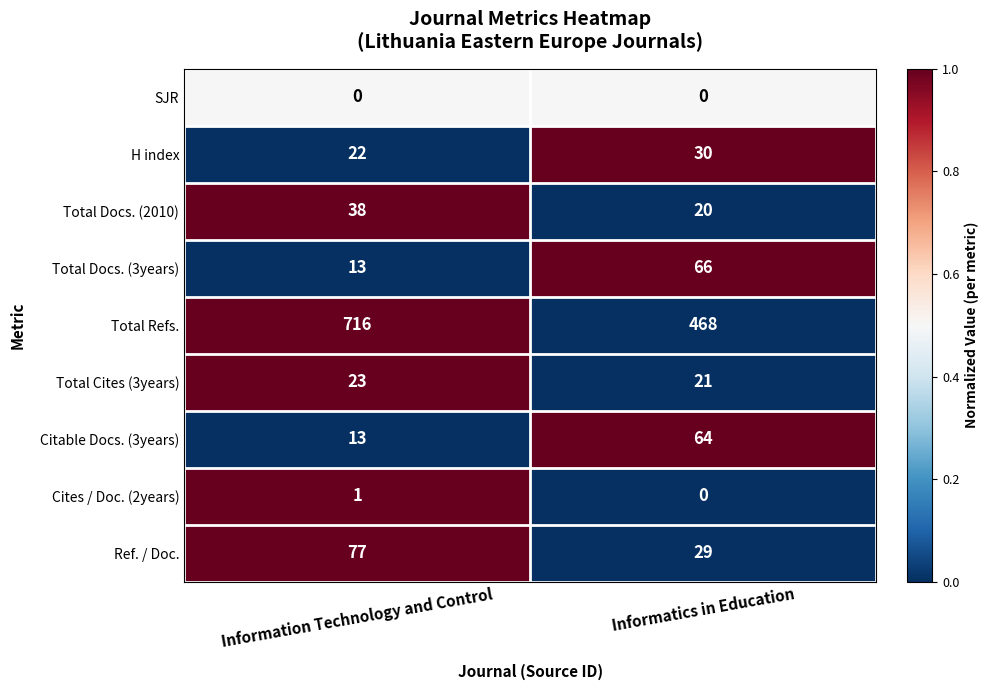

Reading left to right, transcribe all the data shown in this chart.

SJR: 0	0
H index: 22	30
Total Docs. (2010): 38	20
Total Docs. (3years): 13	66
Total Refs.: 716	468
Total Cites (3years): 23	21
Citable Docs. (3years): 13	64
Cites / Doc. (2years): 1	0
Ref. / Doc.: 77	29